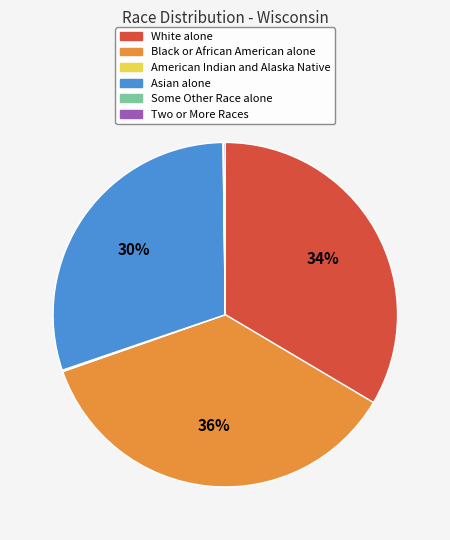

To the nearest percent, what is the average slice percentage?

17%